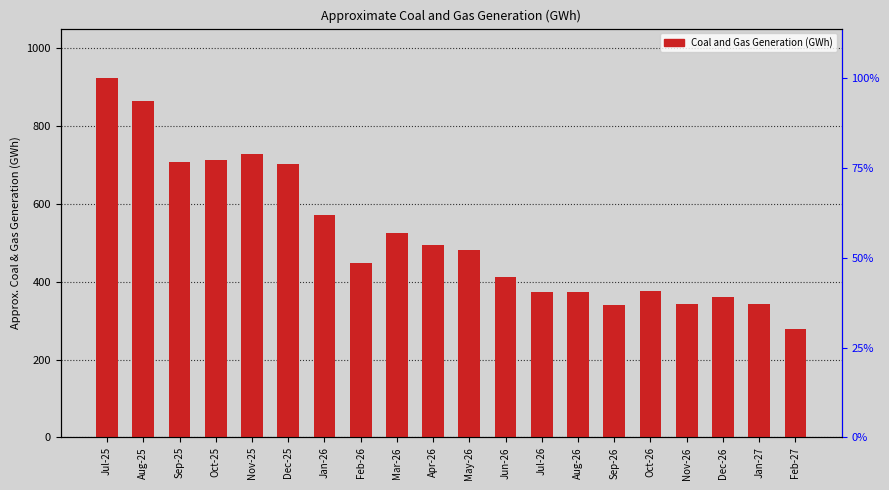

Which category has the lowest value across all series?

Feb-27